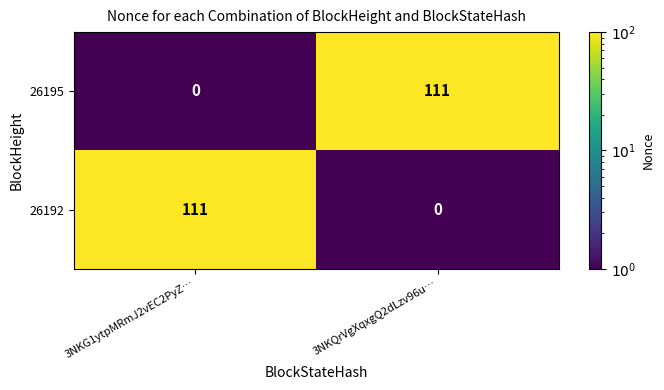

What is the sum of all 26192 values?

111